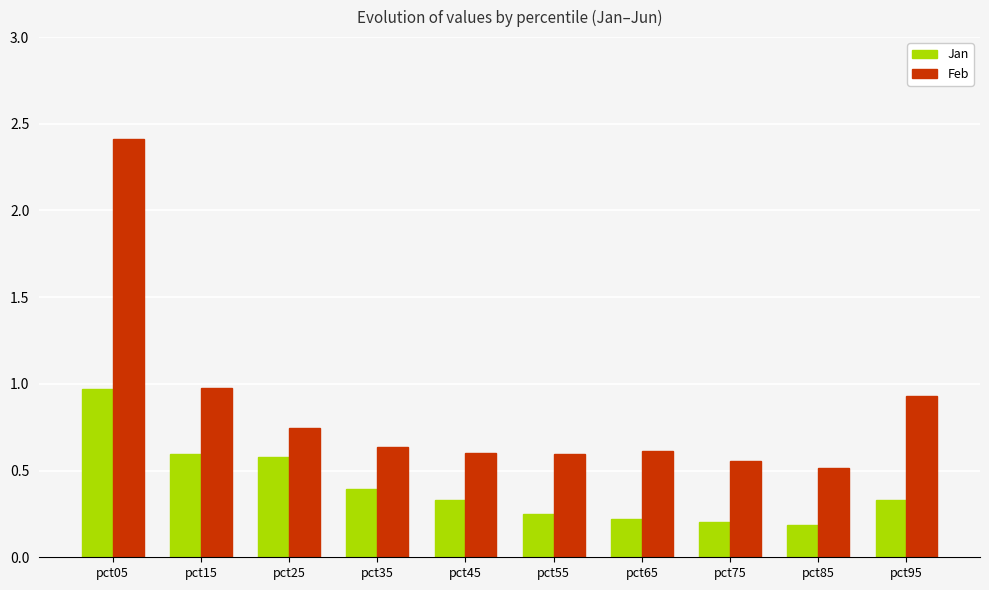

What is the maximum value shown in the chart?

2.4